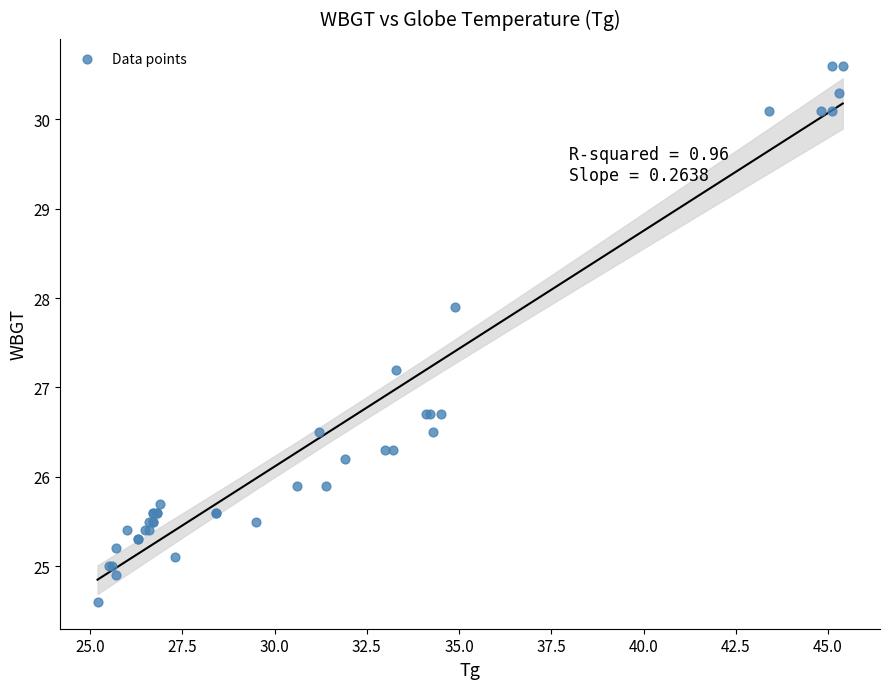

What Y value in the scatter plot is closest to 27?

27.2